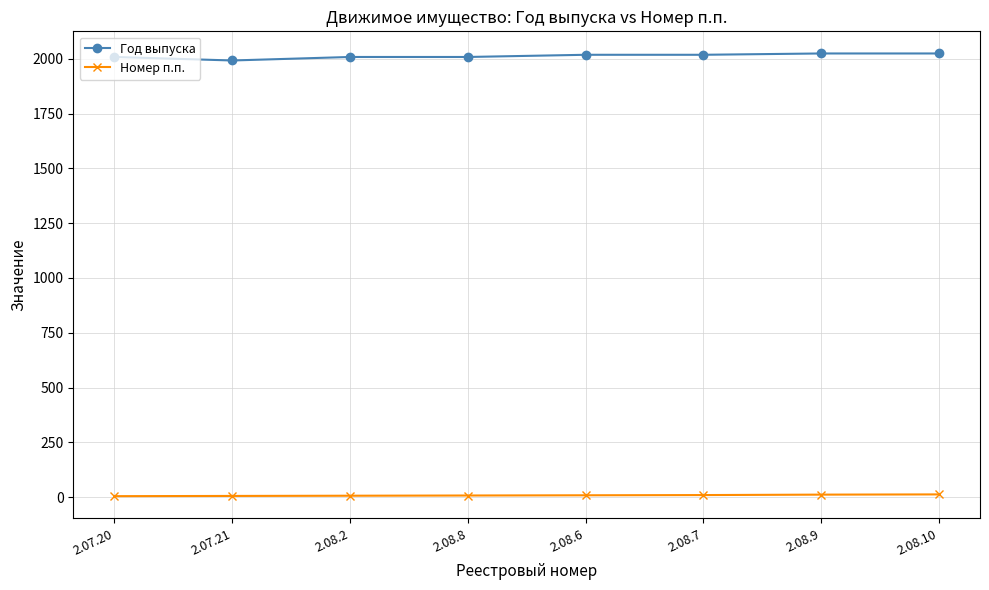

What is the value of the Год выпуска point at the 2nd from the left?

1992